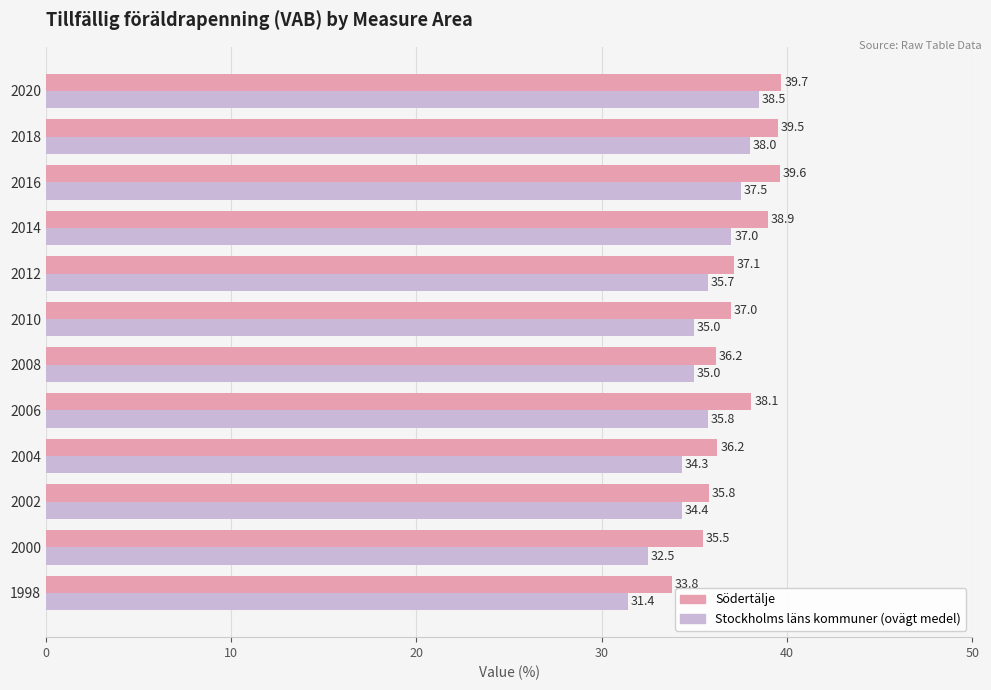

True or false: Södertälje has a value of 59.0 at 2020.

False